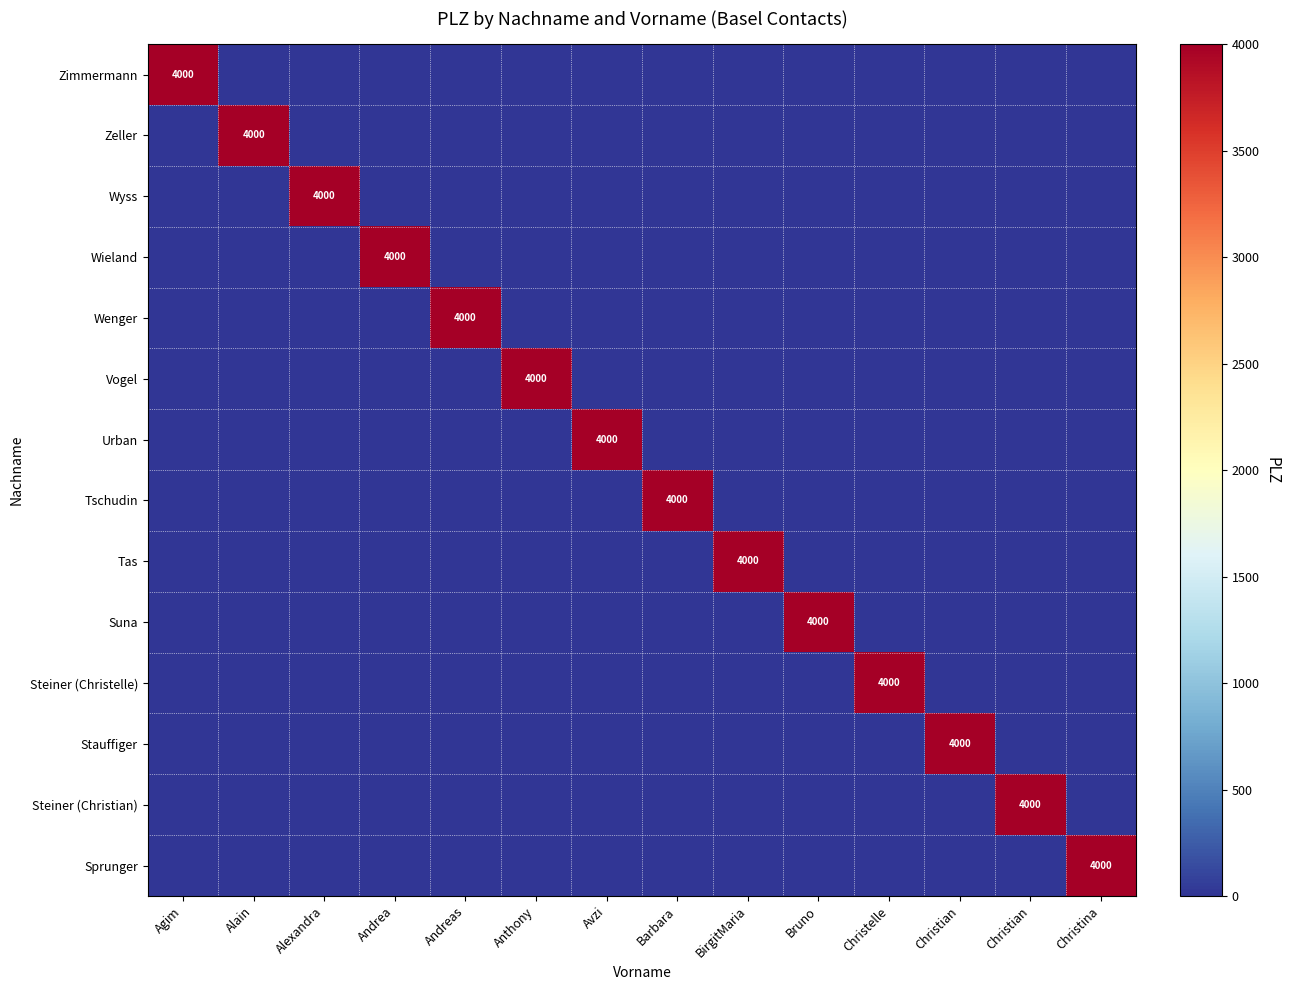

List the series in order of their peak value, lowest first.

Zimmermann, Zeller, Wyss, Wieland, Wenger, Vogel, Urban, Tschudin, Tas, Suna, Steiner (Christelle), Stauffiger, Steiner (Christian), Sprunger